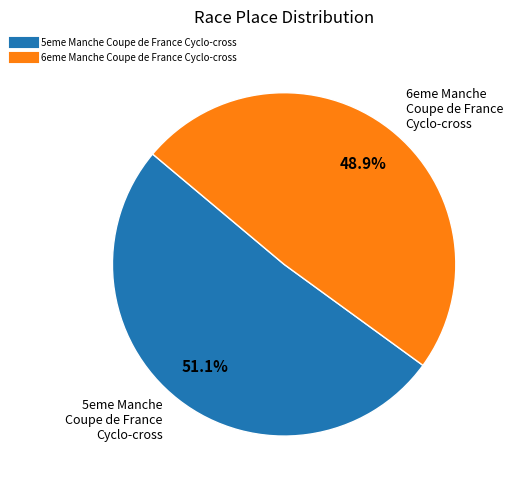

To the nearest percent, what is the combined percentage of 5eme Manche Coupe de France Cyclo-cross and 6eme Manche Coupe de France Cyclo-cross?

100%